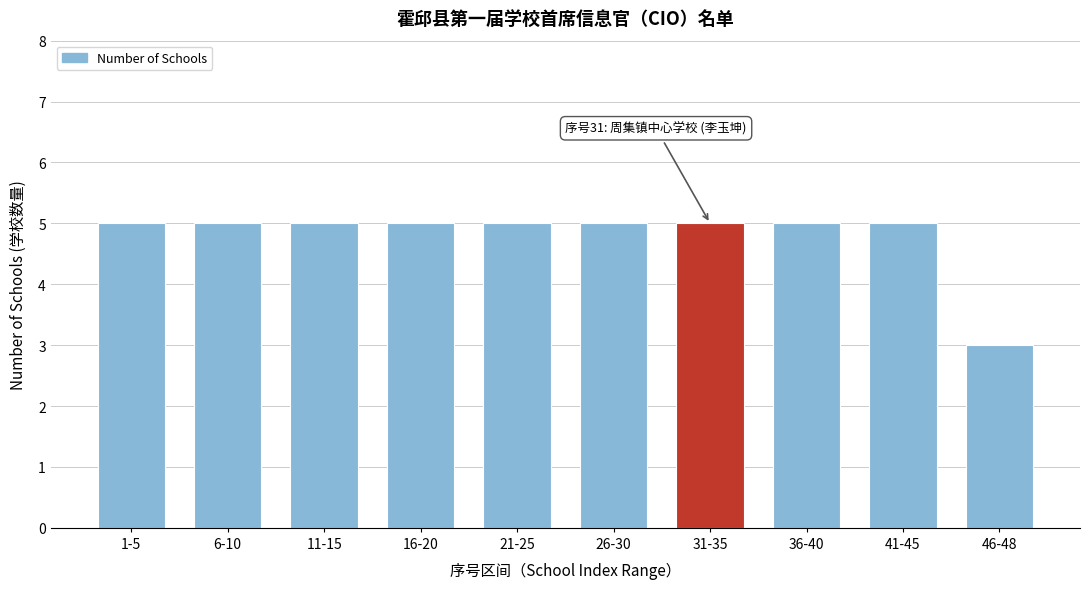

Reading left to right, what are all the values shown in this chart?

1-5=5	6-10=5	11-15=5	16-20=5	21-25=5	26-30=5	31-35=5	36-40=5	41-45=5	46-48=3